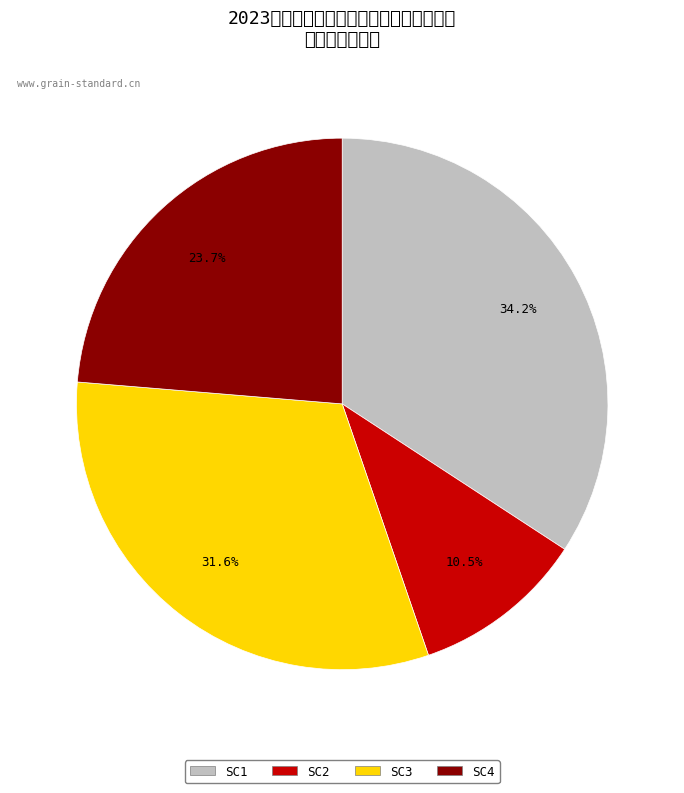

What percentage is the SC1 slice, to the nearest percent?

34%